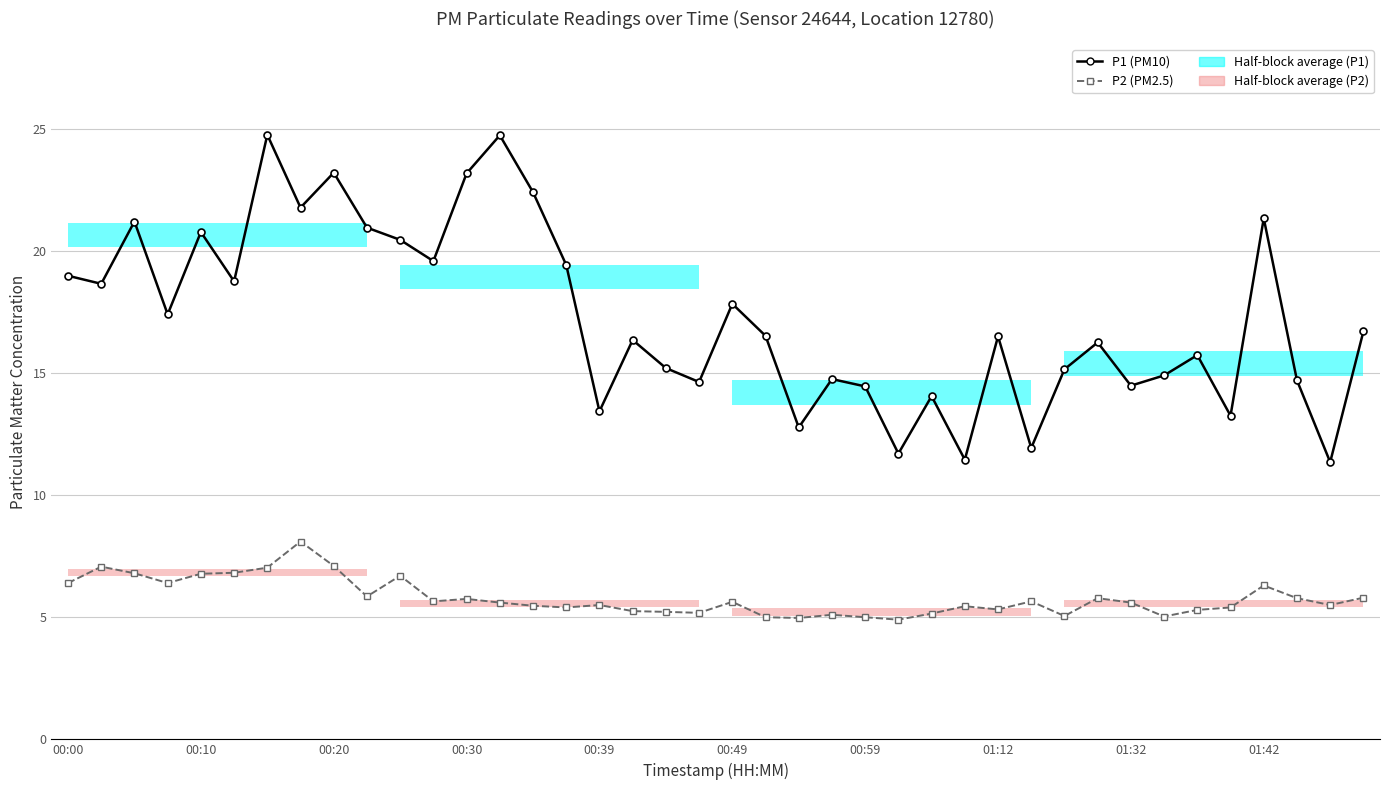

True or false: P2 (PM2.5) has a value of 12.3 at 00:20.

False